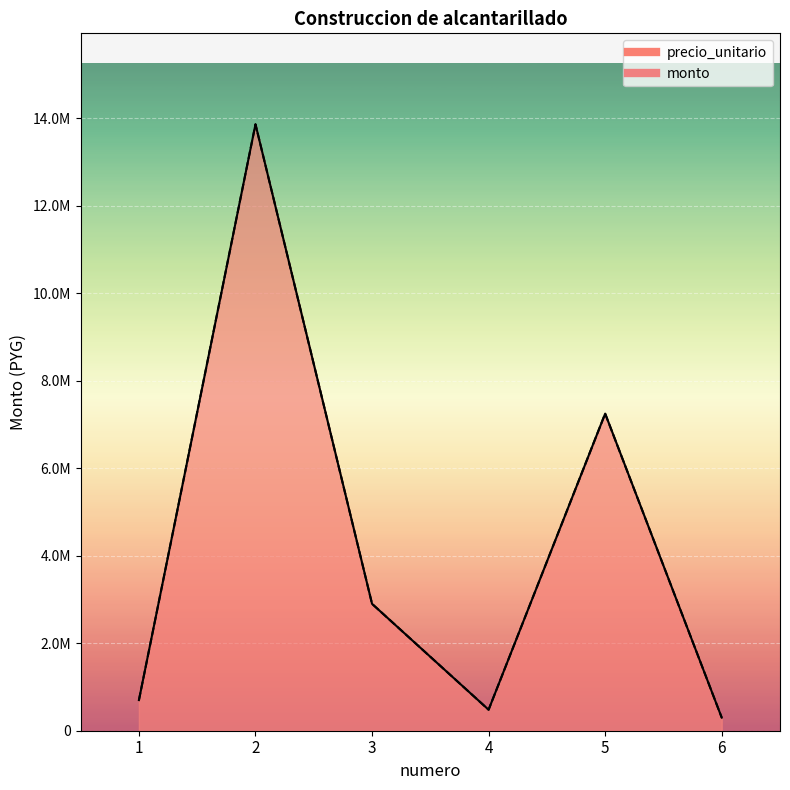

What is the average value of the monto series?

4247917